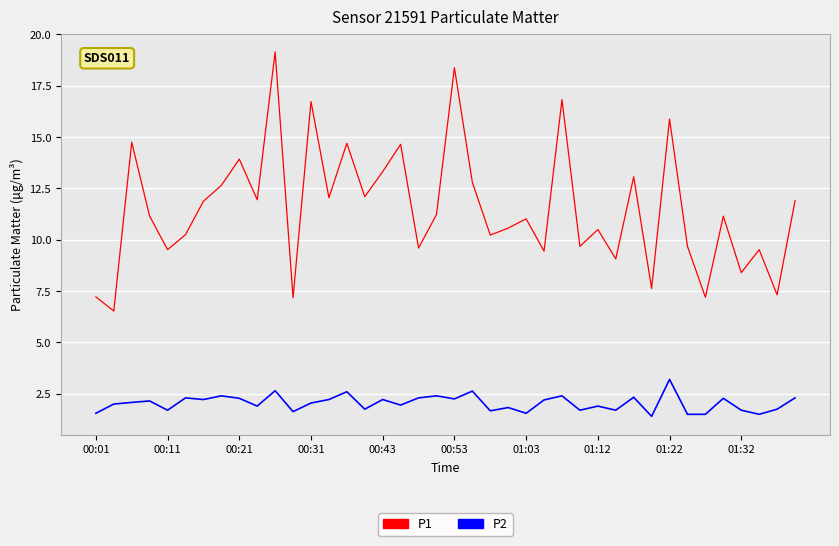

Which series has the widest spread of values?

P1